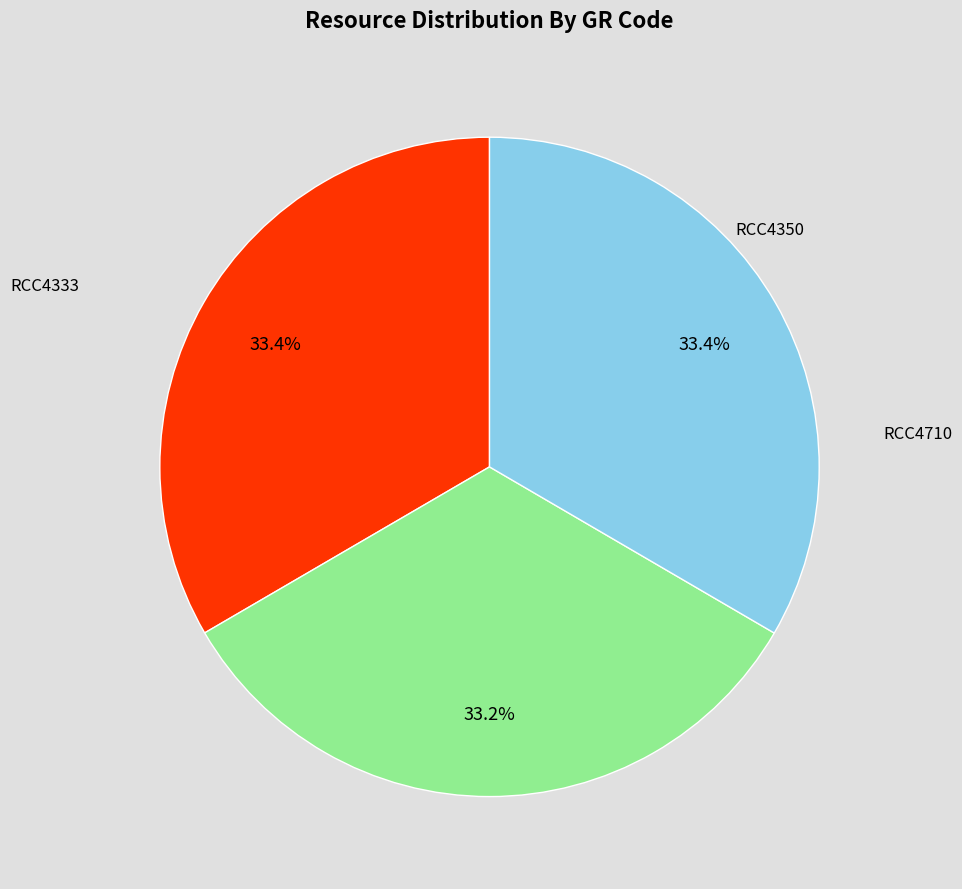

What is the largest slice in the pie chart?

RCC4710